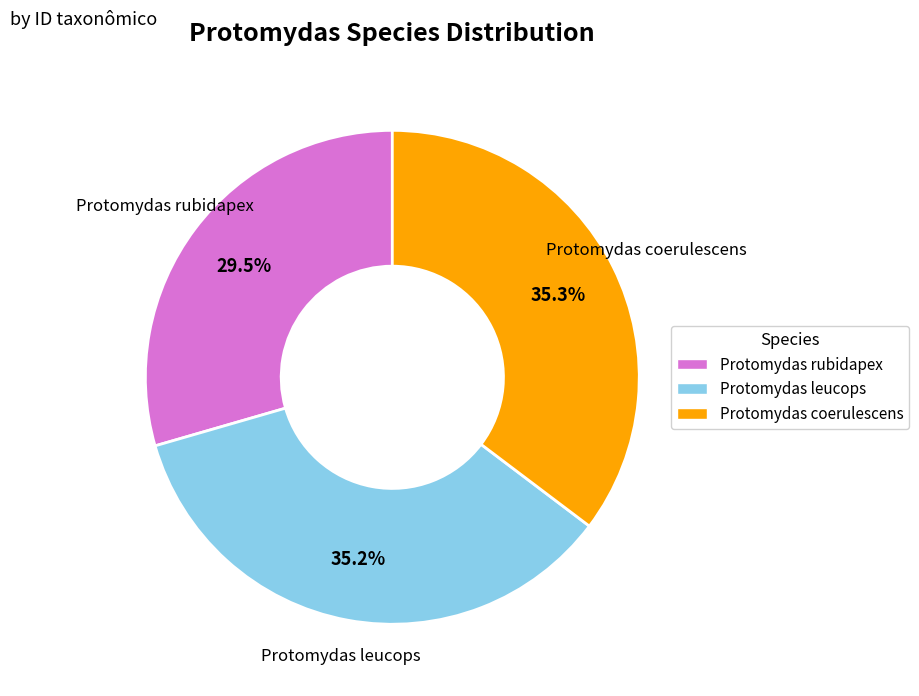

To the nearest percent, what is the average slice percentage?

33%